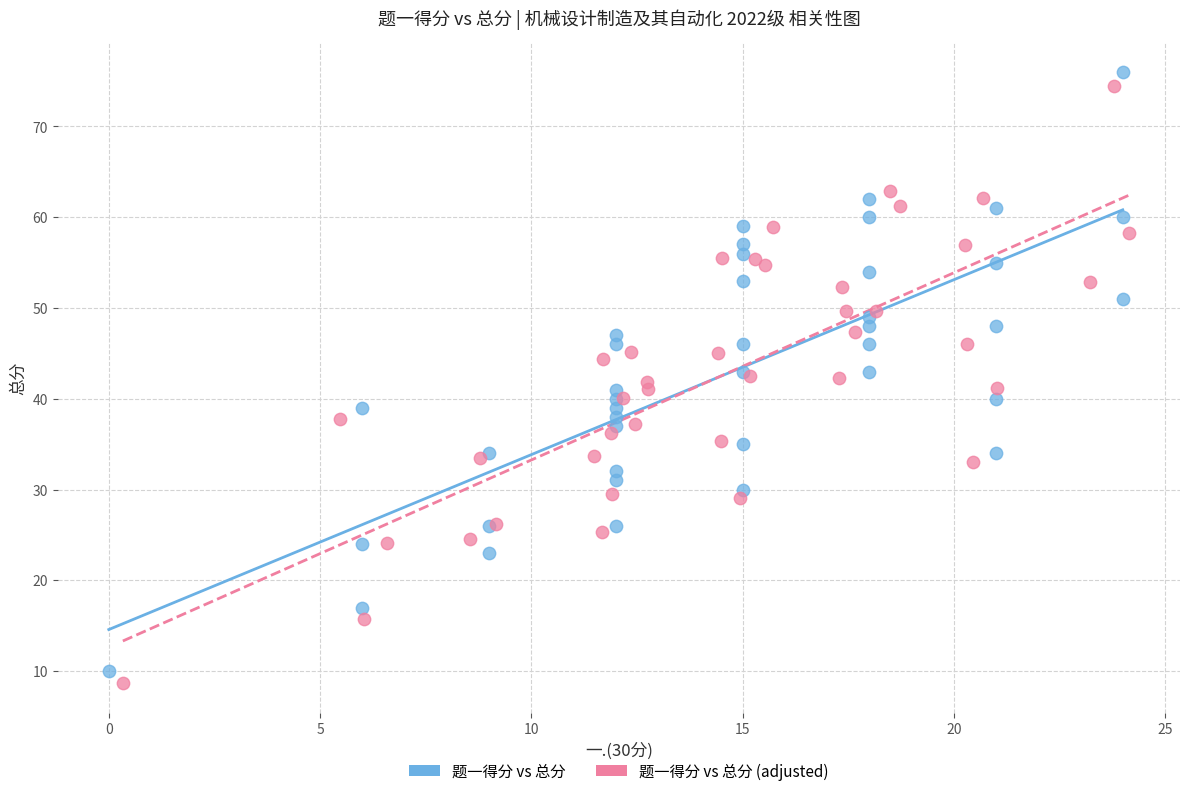

Which series reaches the minimum Y coordinate?

题一得分 vs 总分 (adjusted)